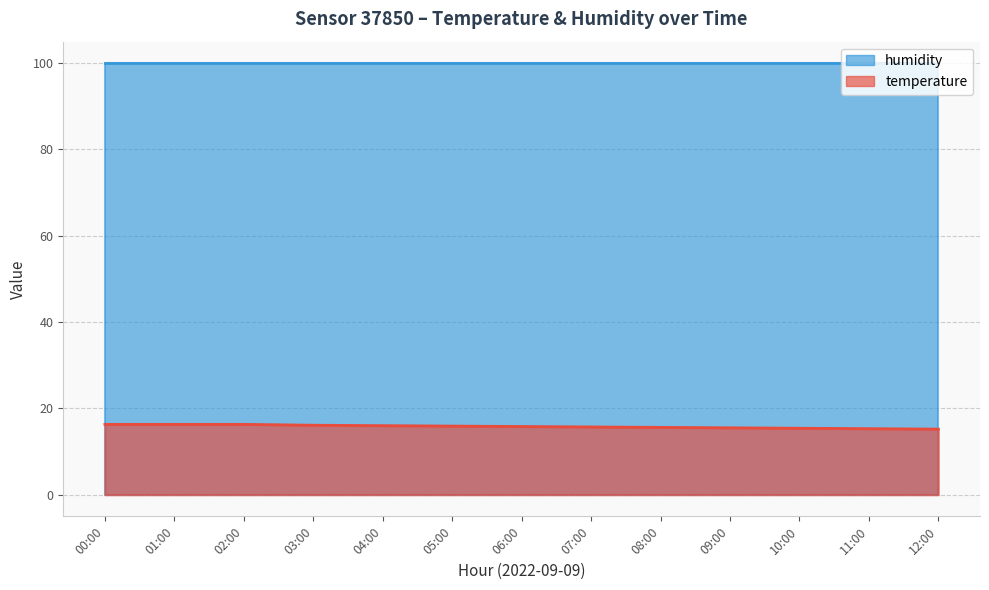

Count the number of categories in the chart.

13